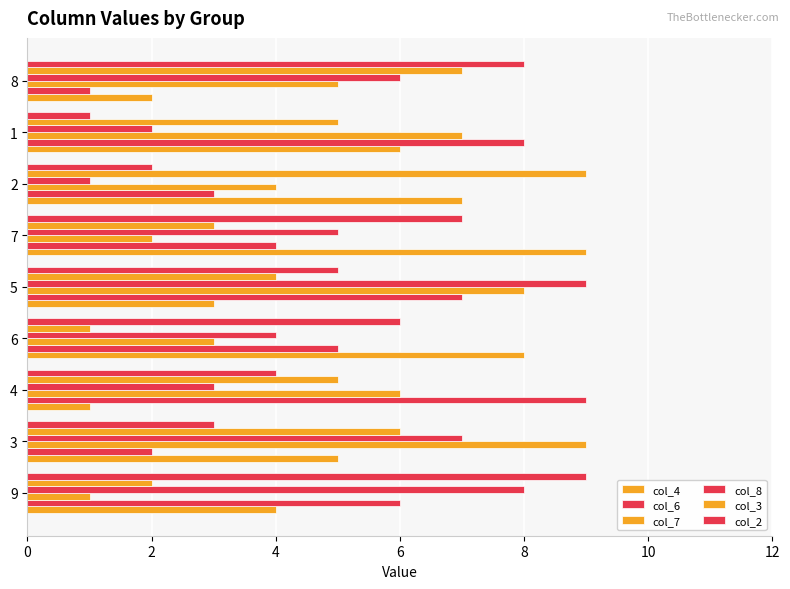

How many values in the col_2 series are below 5?

4